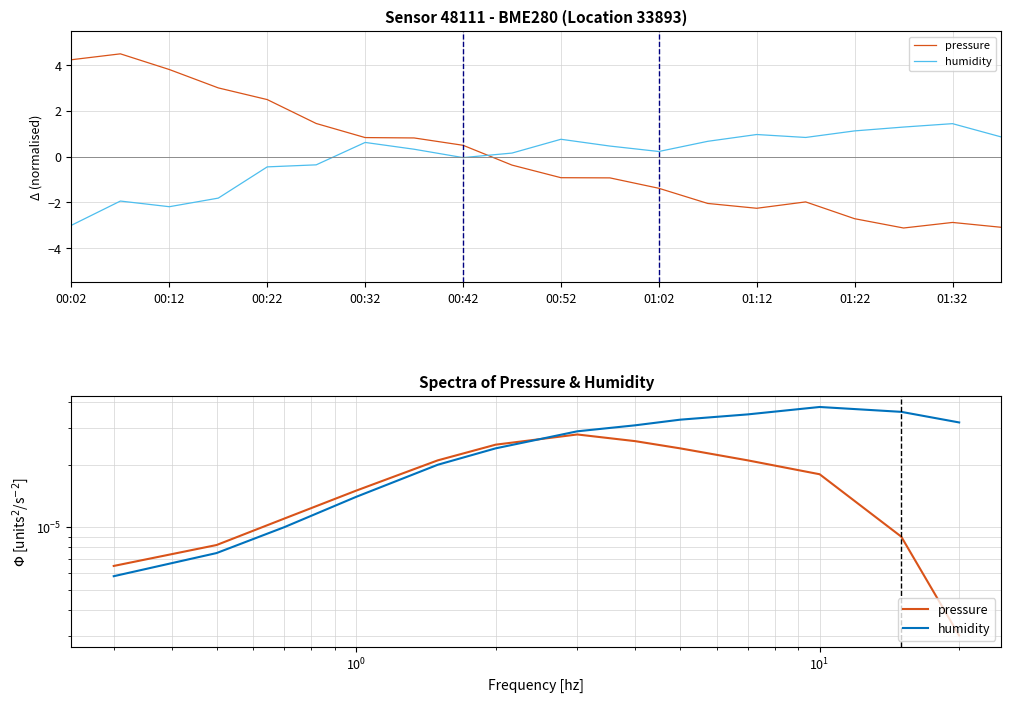

Between 00:42 and 10, which series saw the biggest shift?

humidity